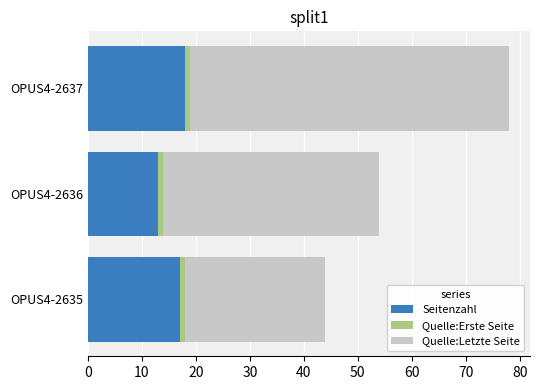

What are all the series names shown in the legend?

Seitenzahl, Quelle:Erste Seite, Quelle:Letzte Seite